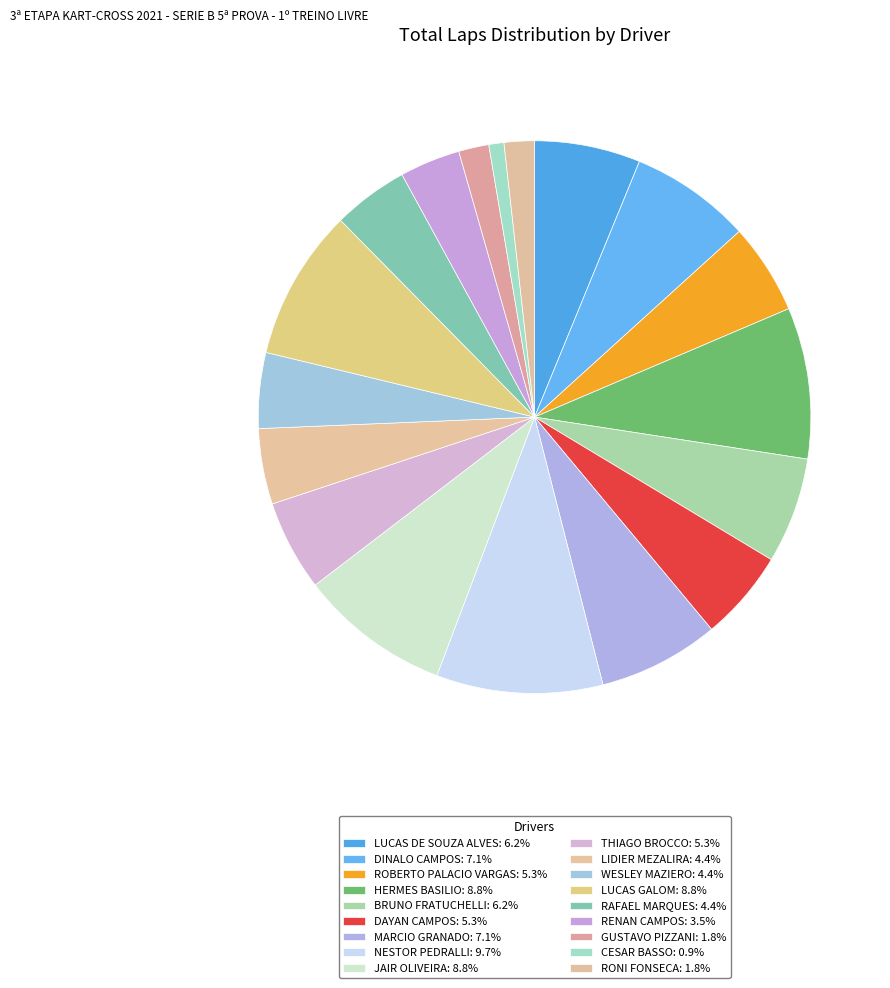

How many segments does this pie chart have?

18